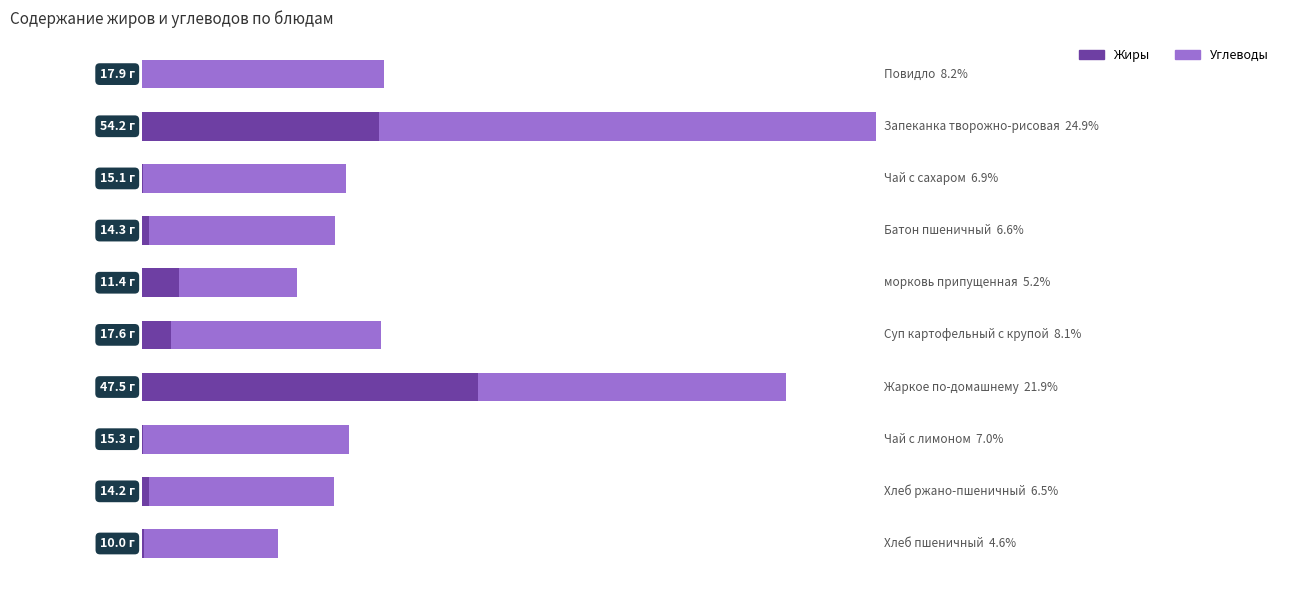

What are all the series names shown in the legend?

Жиры, Углеводы